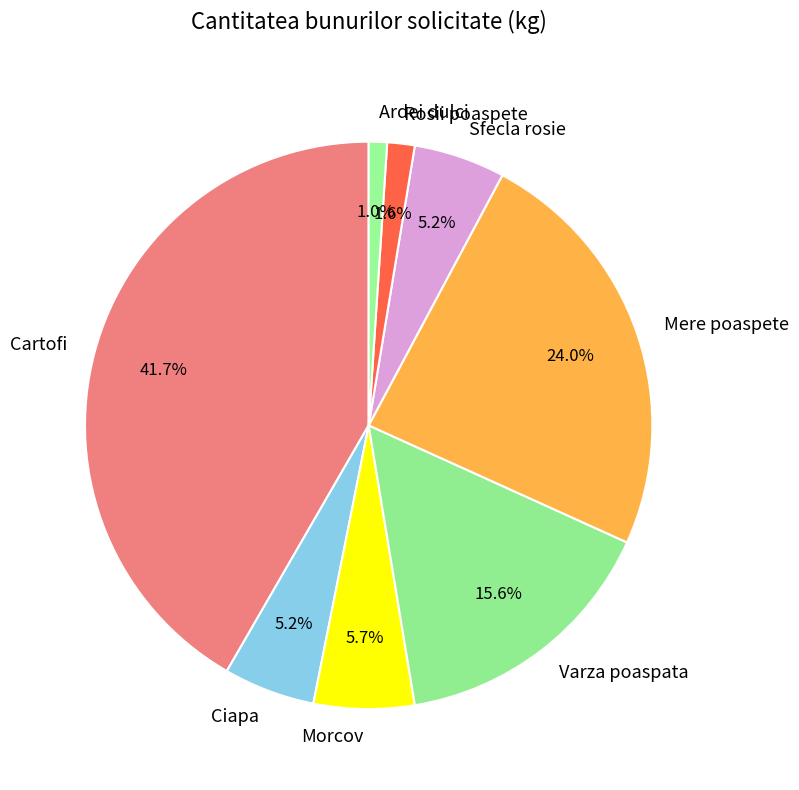

Combined, what portion of the pie is Sfecla rosie and Mere poaspete?

29.2%